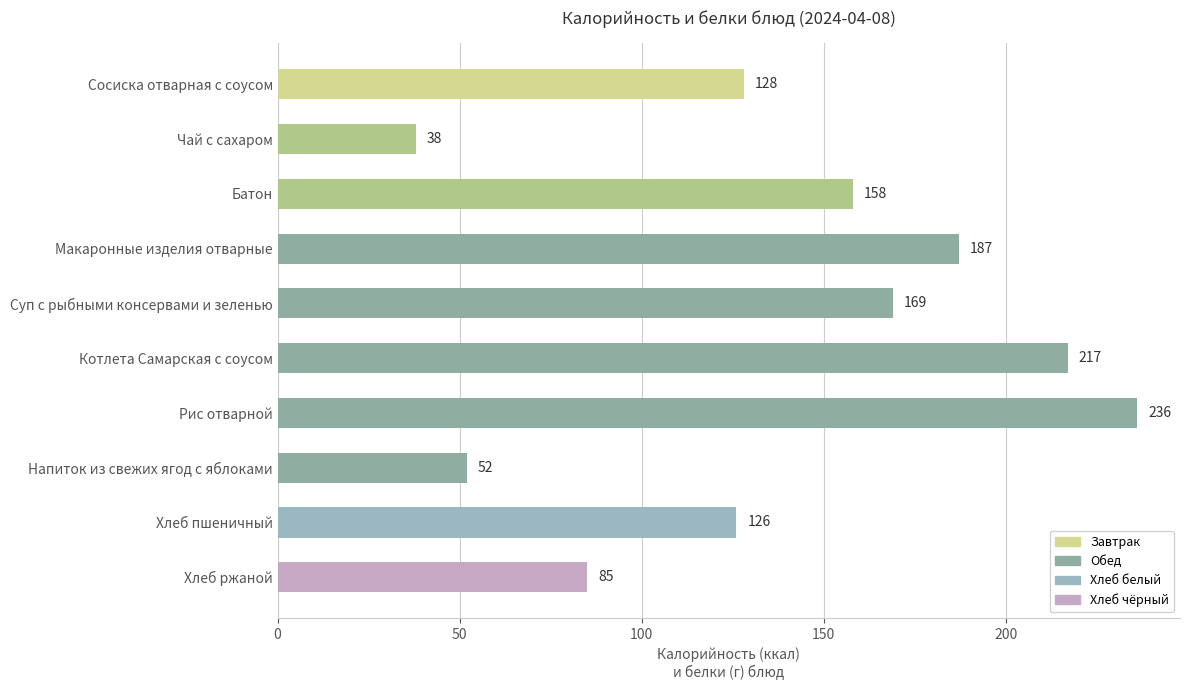

List the labels in order of value, largest first.

Рис отварной, Котлета Самарская с соусом, Макаронные изделия отварные, Суп с рыбными консервами и зеленью, Батон, Сосиска отварная с соусом, Хлеб пшеничный, Хлеб ржаной, Напиток из свежих ягод с яблоками, Чай с сахаром